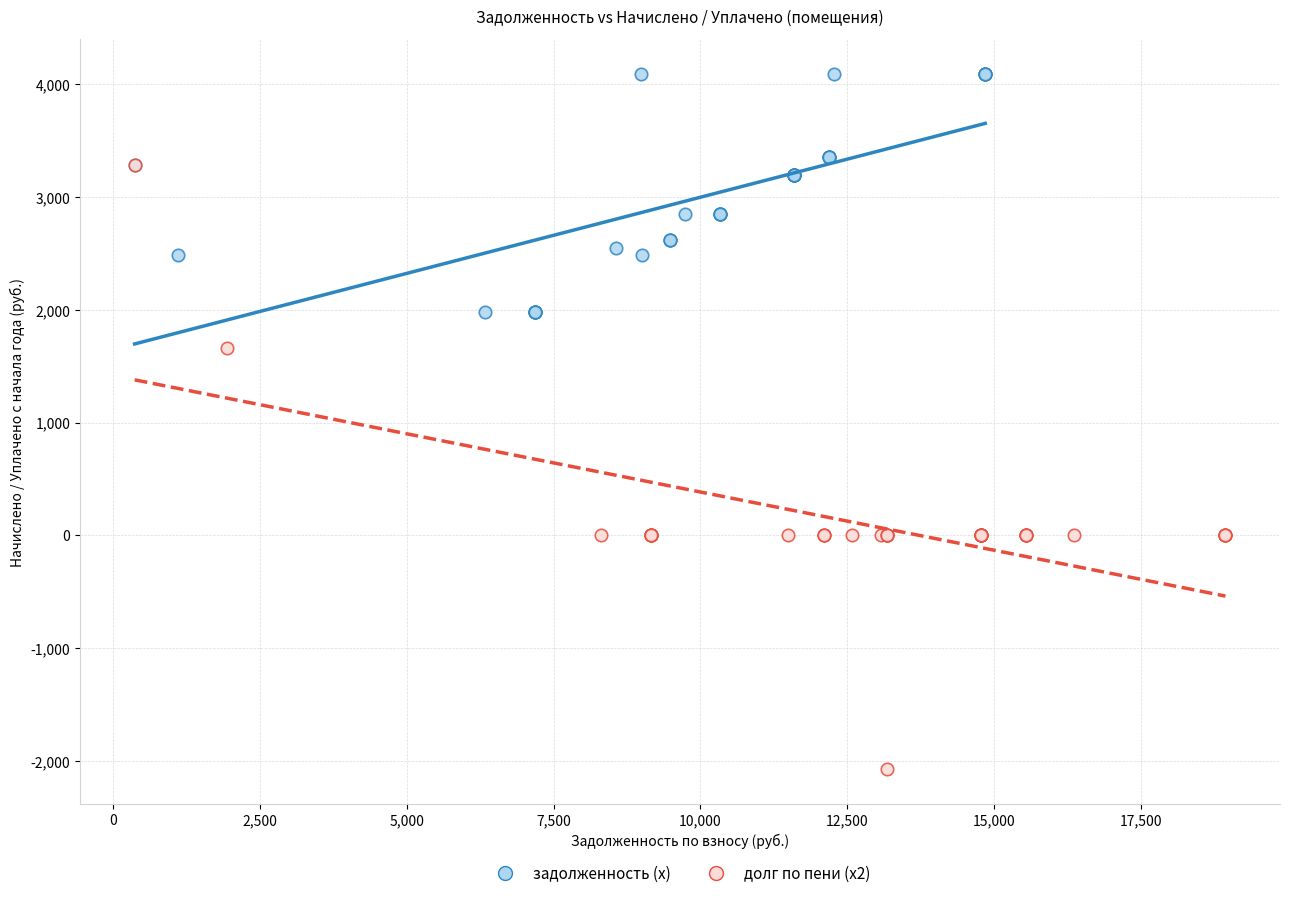

Which series contains the highest Y value?

задолженность (x)